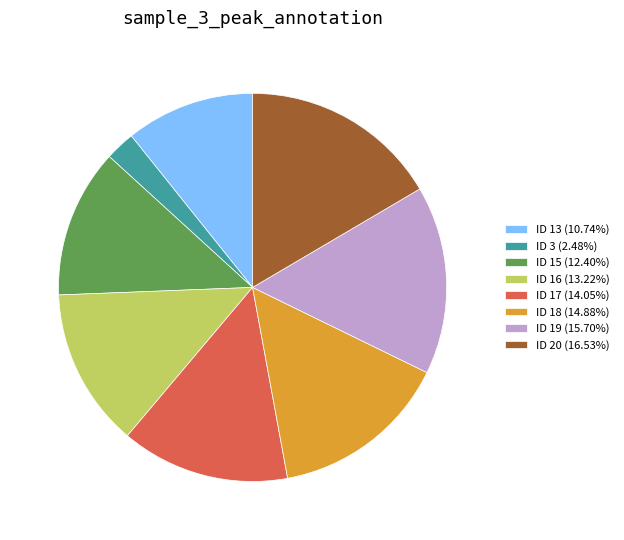

Approximately how many times larger is the value at ID 16 (13.22%) compared to ID 19 (15.70%)?

0.8